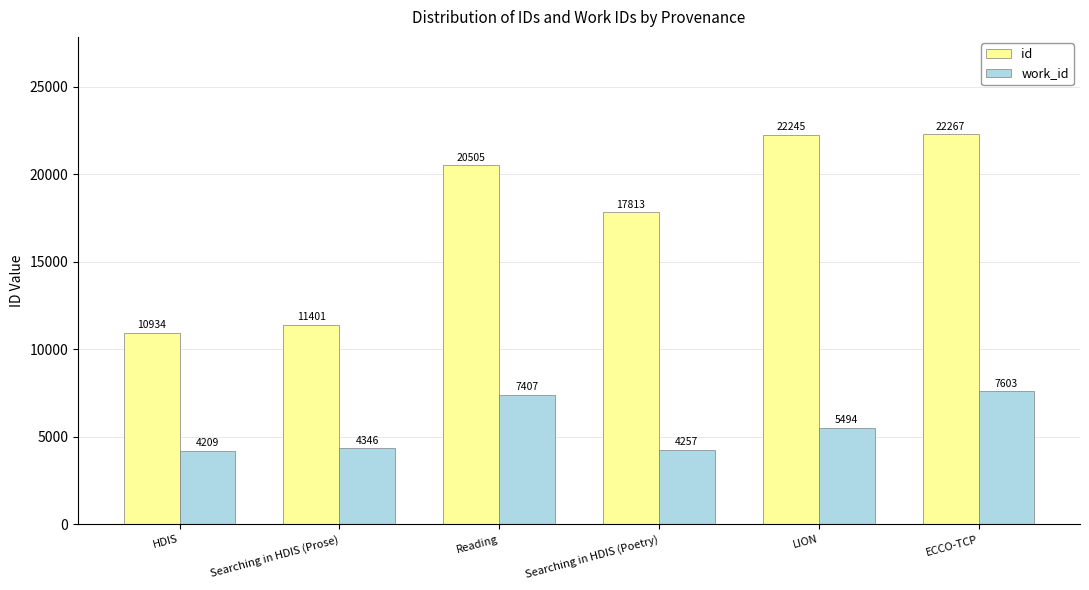

Are the bars grouped side by side (vs. stacked)?

Yes